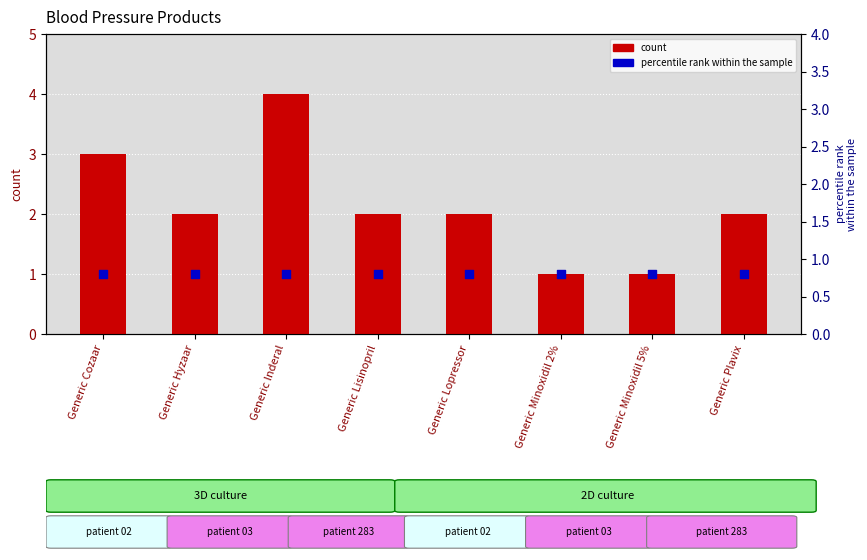

What is the change in value from Generic Hyzaar to Generic Minoxidil 5%?

-1